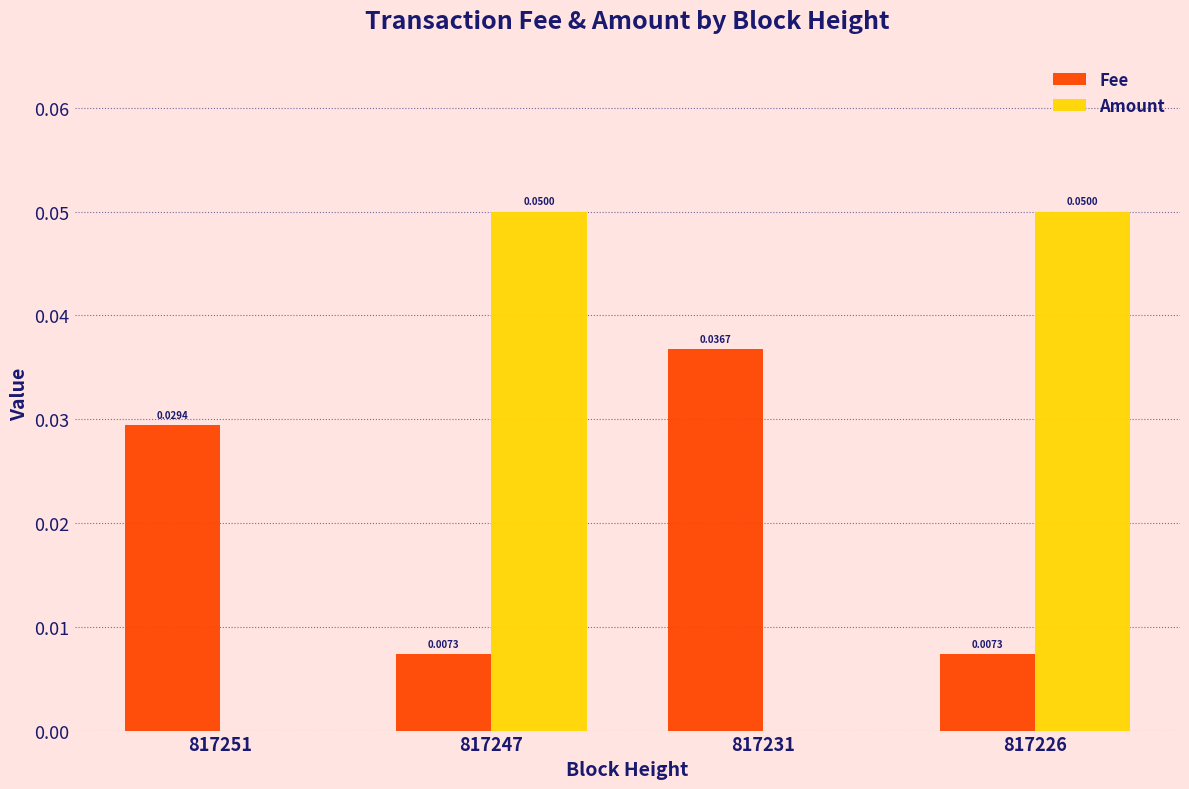

Is the value of Fee at 817226 greater than the value of Amount at 817247?

No